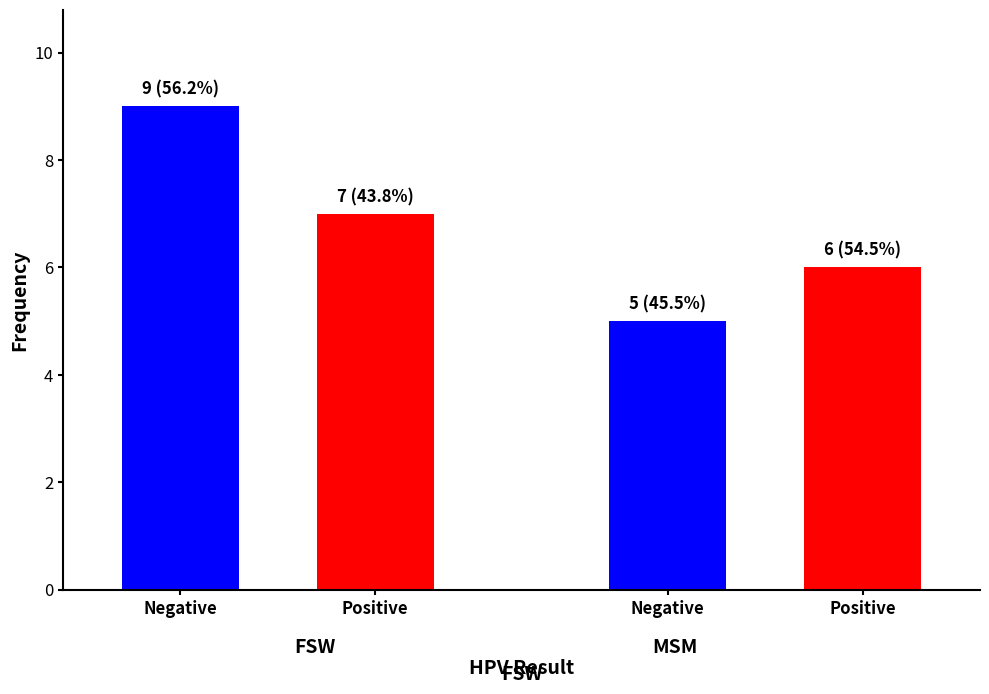

What is the spread (max minus min) of values at 7?

4